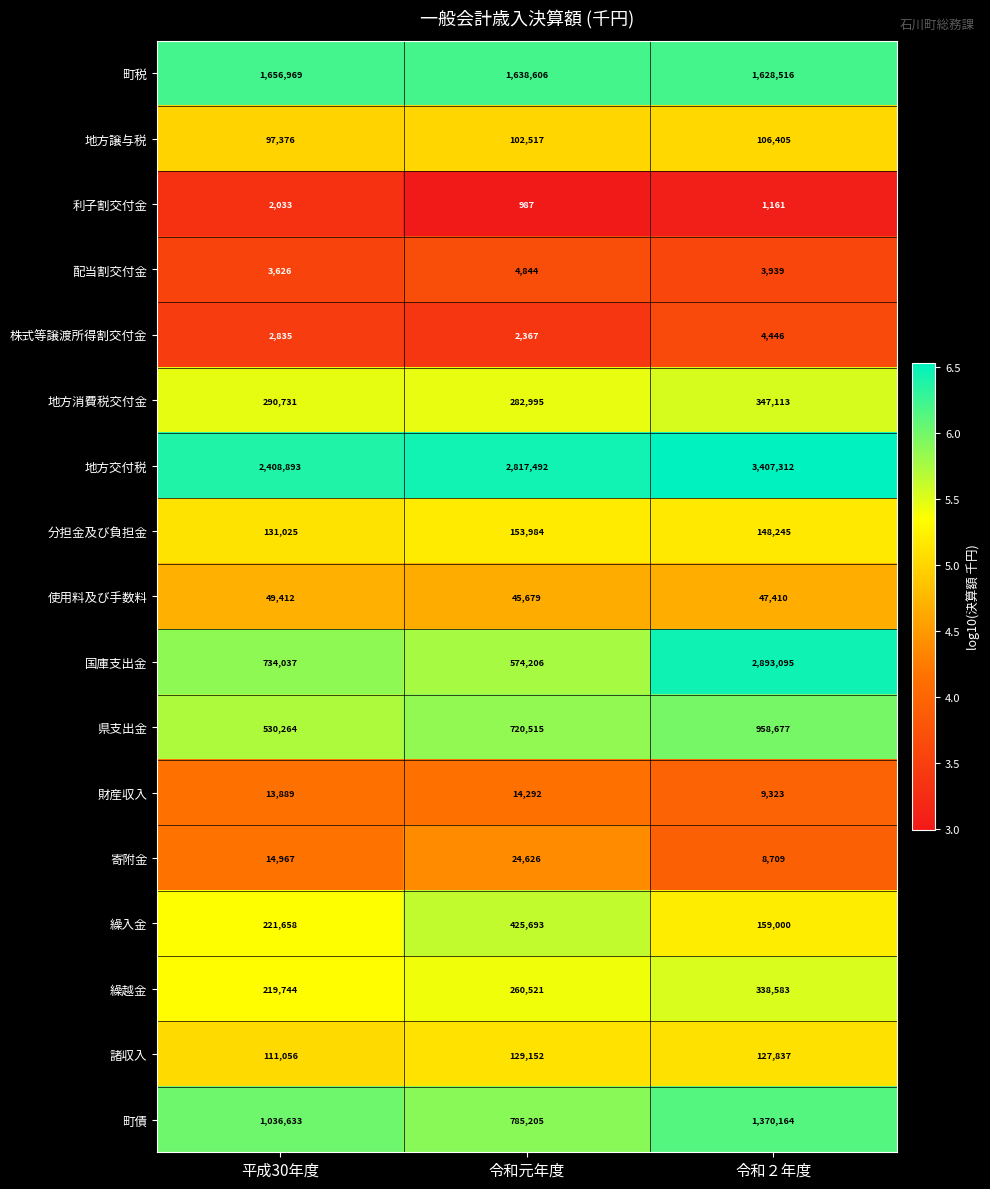

Is it true that 使用料及び手数料 equals 49412 at 平成30年度?

True